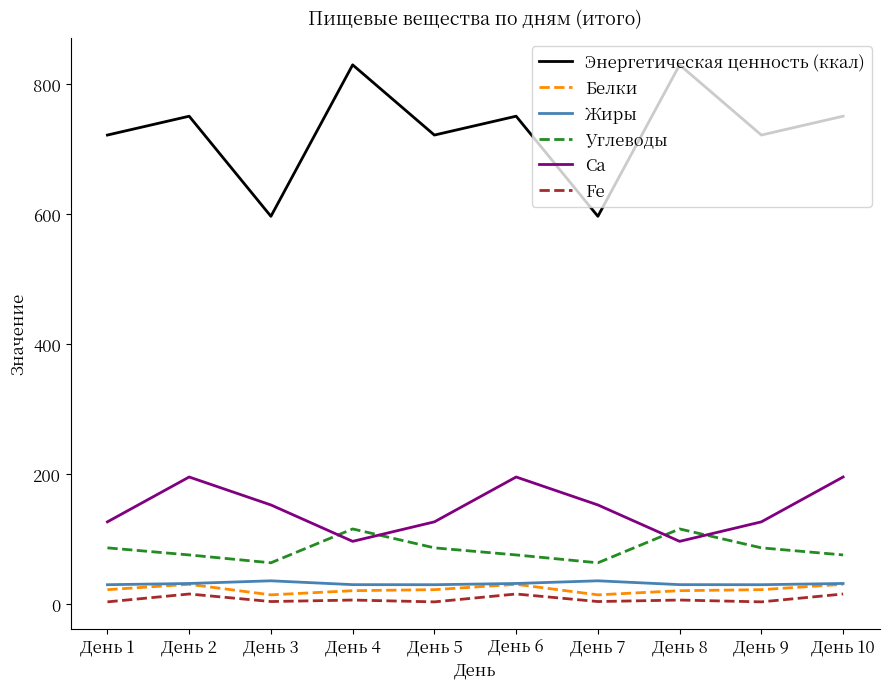

Is the value of Углеводы at День 10 greater than the value of Жиры at День 10?

Yes